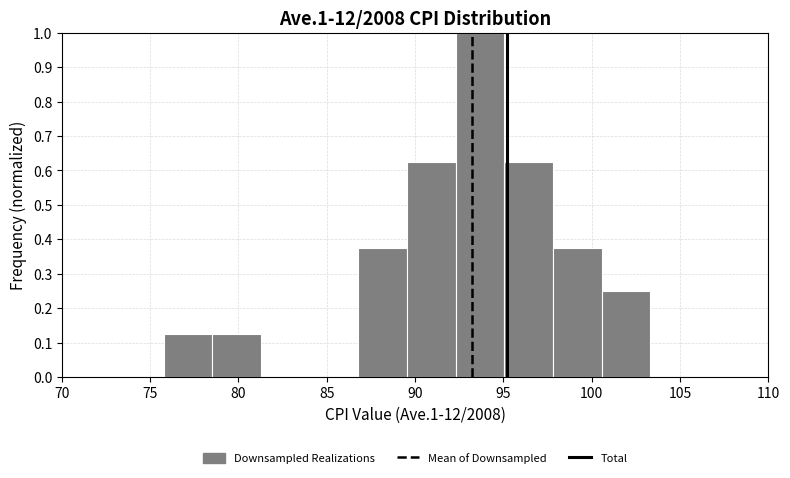

Reading left to right, transcribe this chart: for each bar, give the range it covers on the x-axis and its height. Neither the bar edges nor the heights are printed on the chart, so give them approximately, as read against the axes.

76.0 to 78.5: 0.13
78.5 to 81.5: 0.13
81.5 to 84.0: 0
84.0 to 87.0: 0
87.0 to 89.5: 0.38
89.5 to 92.5: 0.63
92.5 to 95.0: 1.00
95.0 to 98.0: 0.63
98.0 to 100.5: 0.38
100.5 to 103.5: 0.25